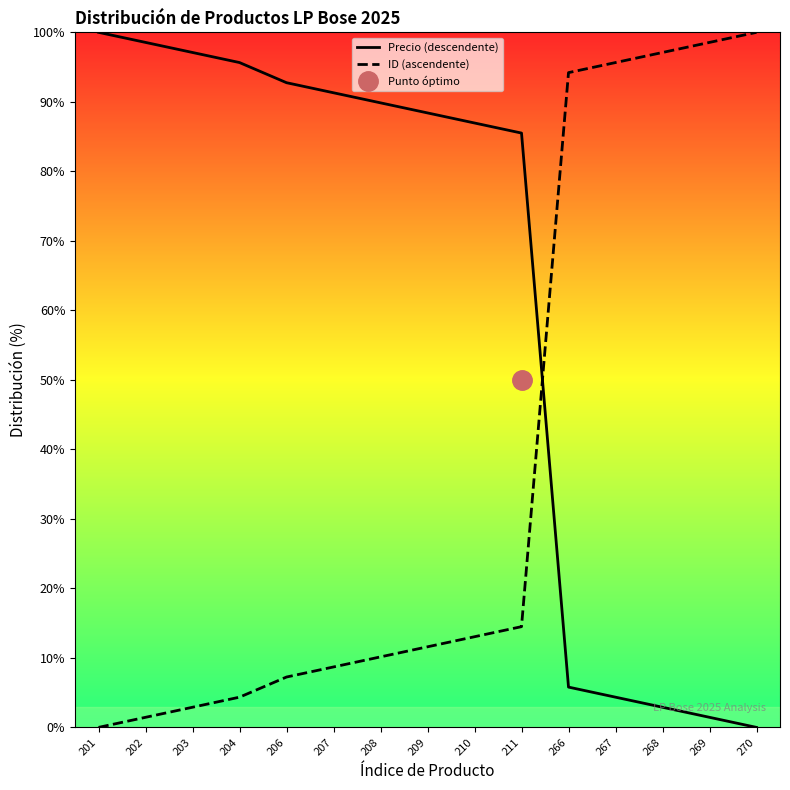

True or false: Precio (descendente) has a value of 57.3 at 201.

False